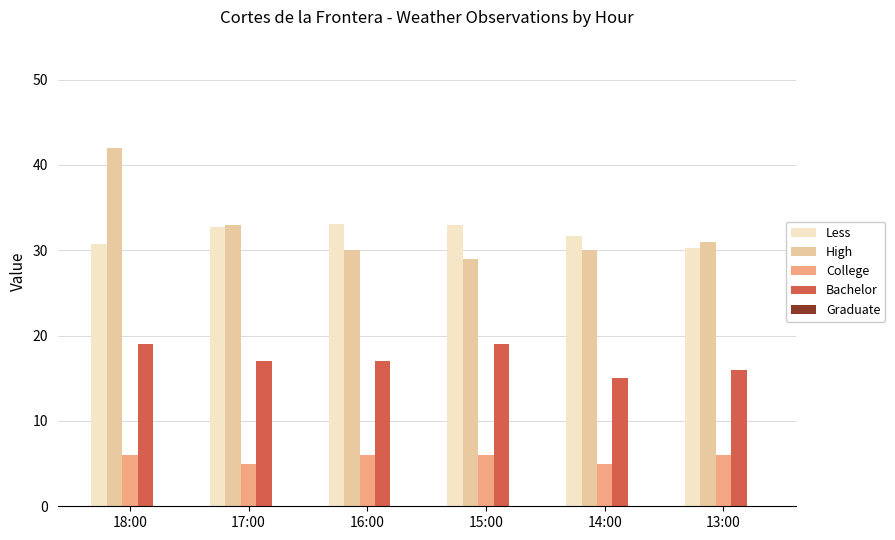

At which category is the sum across all series the highest?

18:00